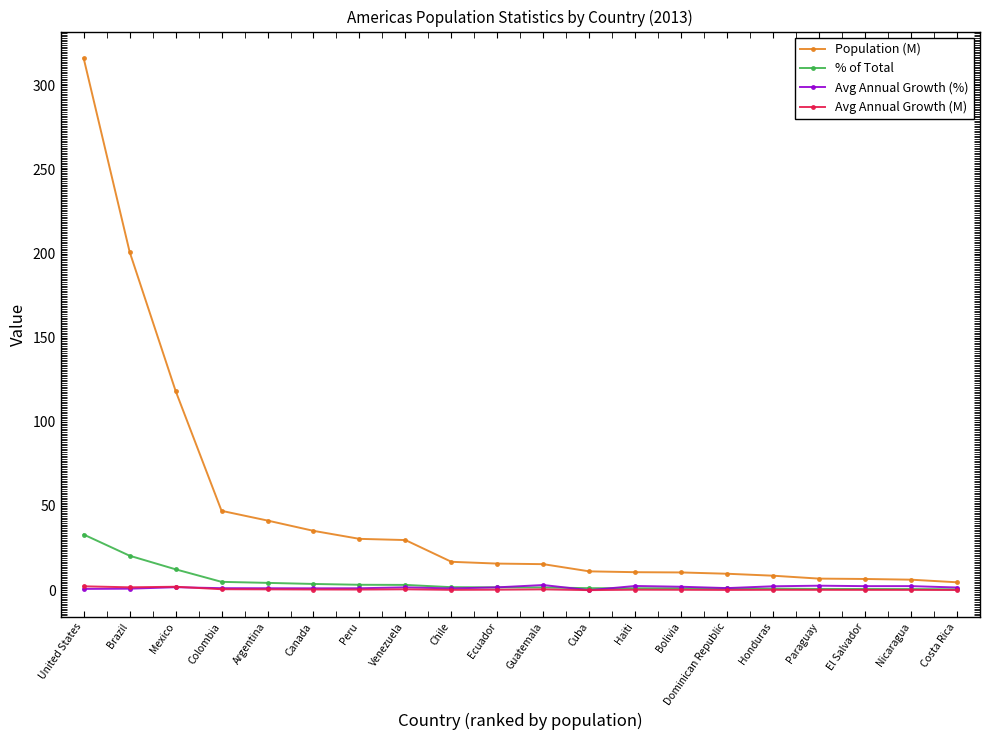

Between which two adjacent categories do Avg Annual Growth (M) and Avg Annual Growth (%) first intersect?

Mexico and Colombia